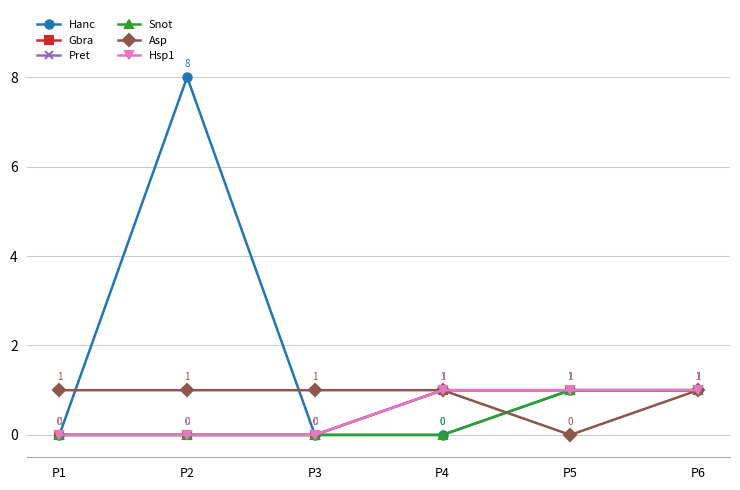

Is this an area chart (filled region under the line)?

No